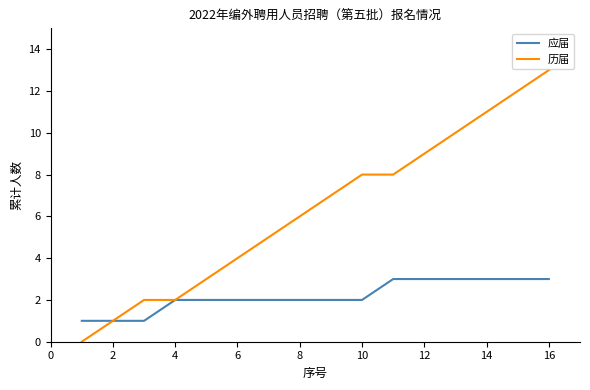

Is this an area chart (filled region under the line)?

No